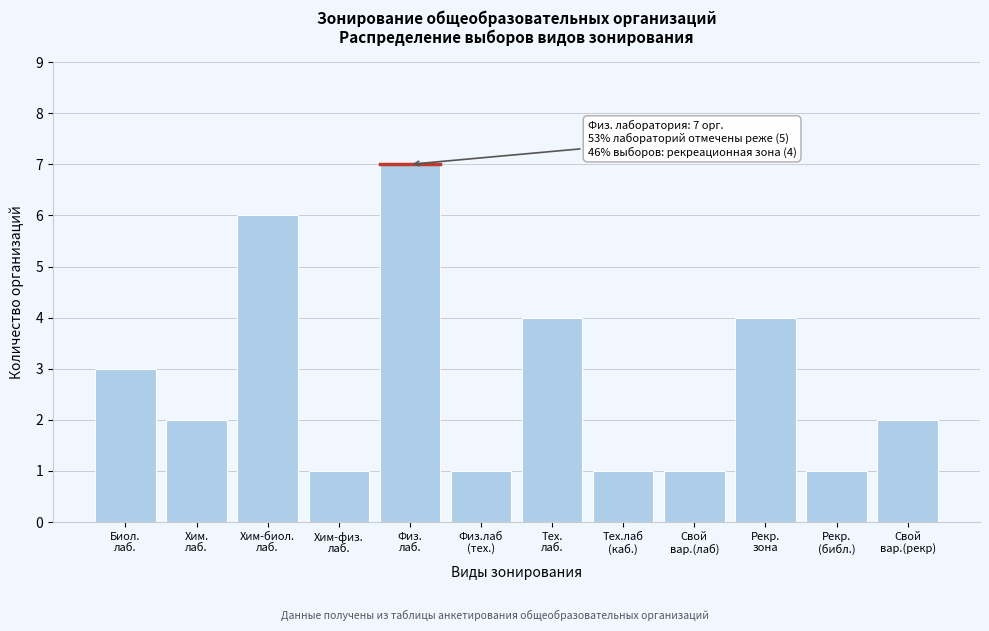

Reading right to left, transcribe all the data shown in this chart.

2	1	4	1	1	4	1	7	1	6	2	3